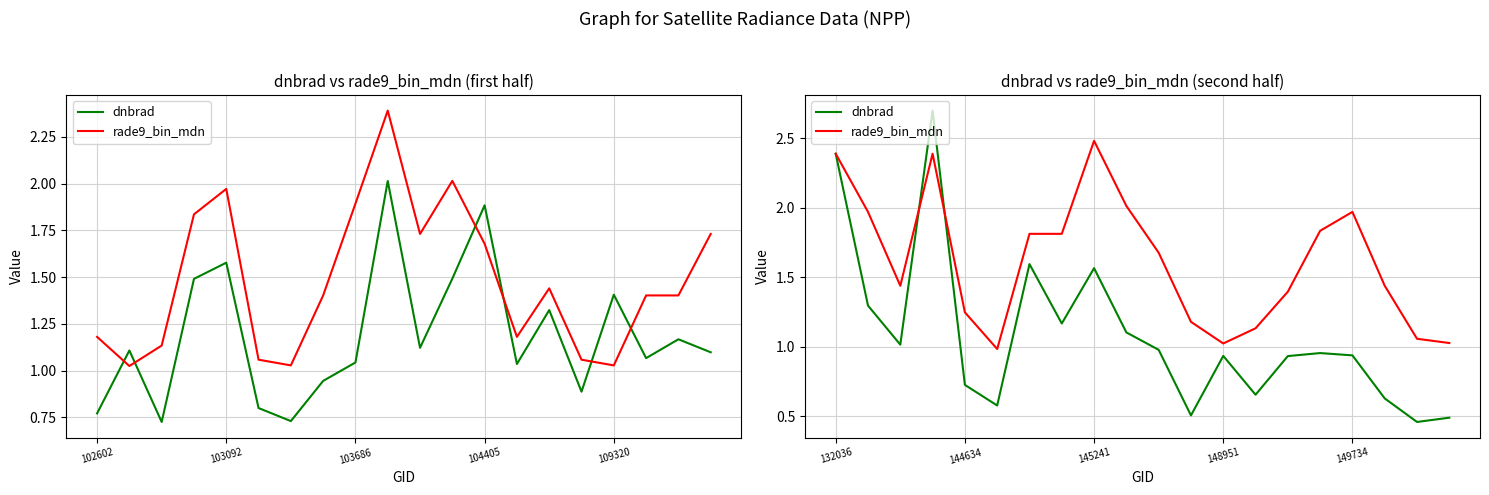

How many data points in rade9_bin_mdn are less than 1?

1